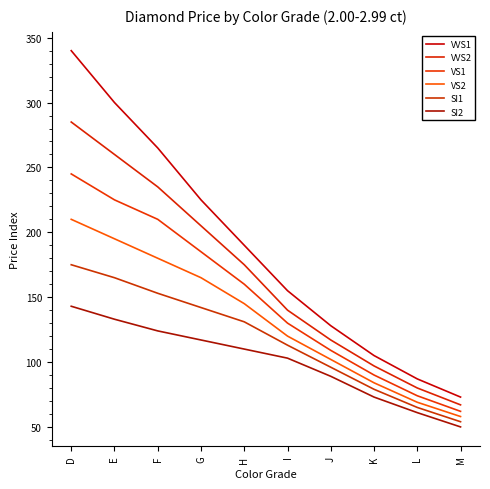

Where is SI1 nearest to the value 114?

I